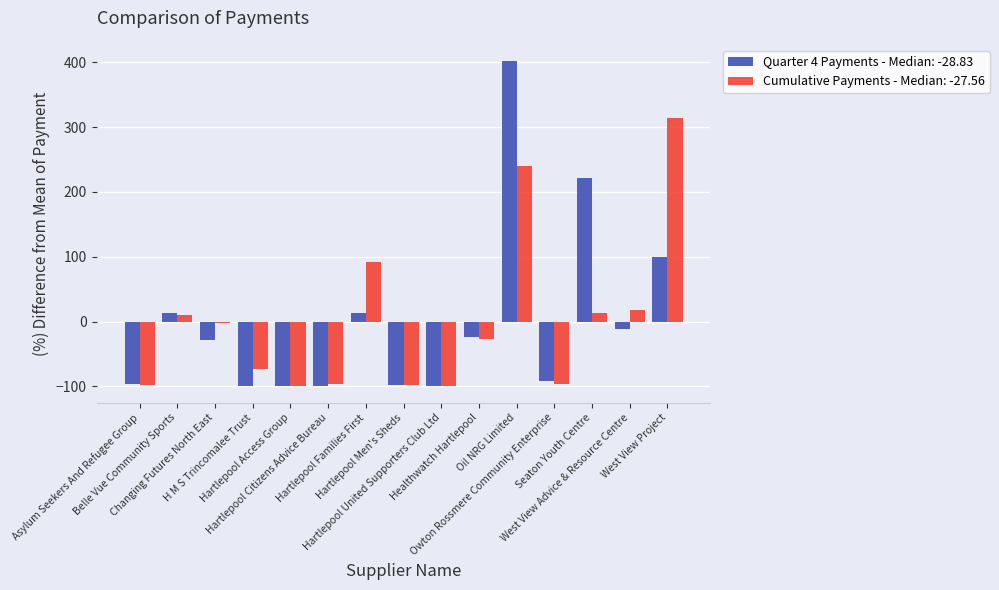

At which category is the sum across all series the highest?

Oil NRG Limited